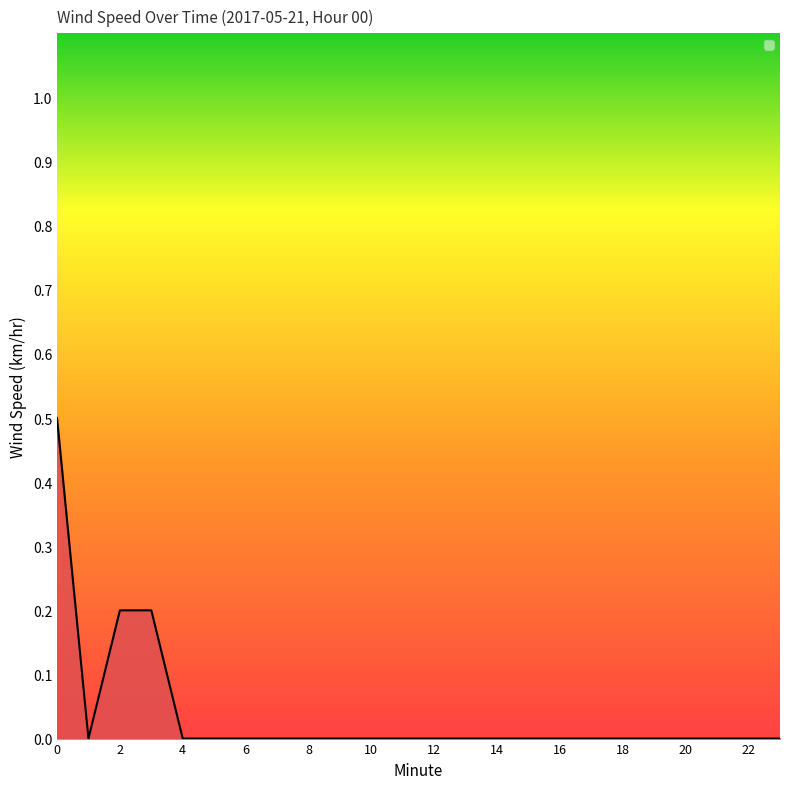

How many lines are shown in the chart?

1